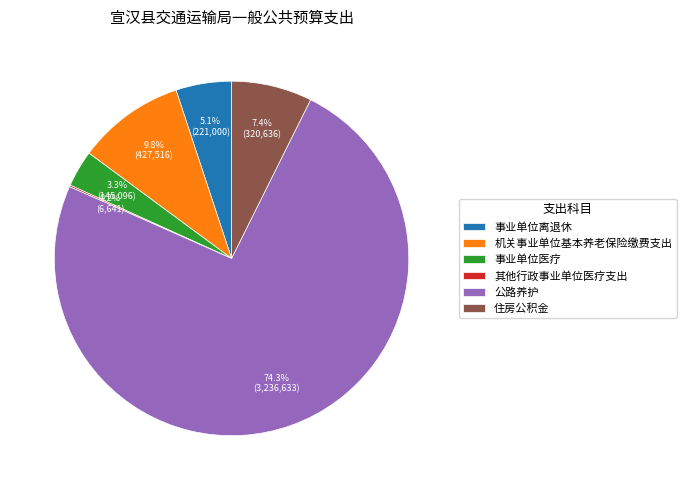

What percentage do 事业单位医疗 and 事业单位离退休 together represent?

8.4%